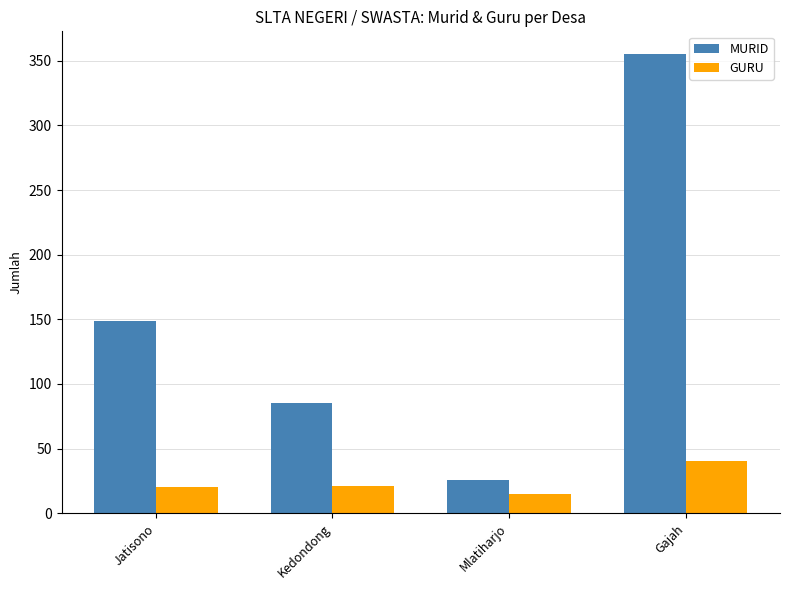

What is the difference between the MURID values at Jatisono and Gajah?

206